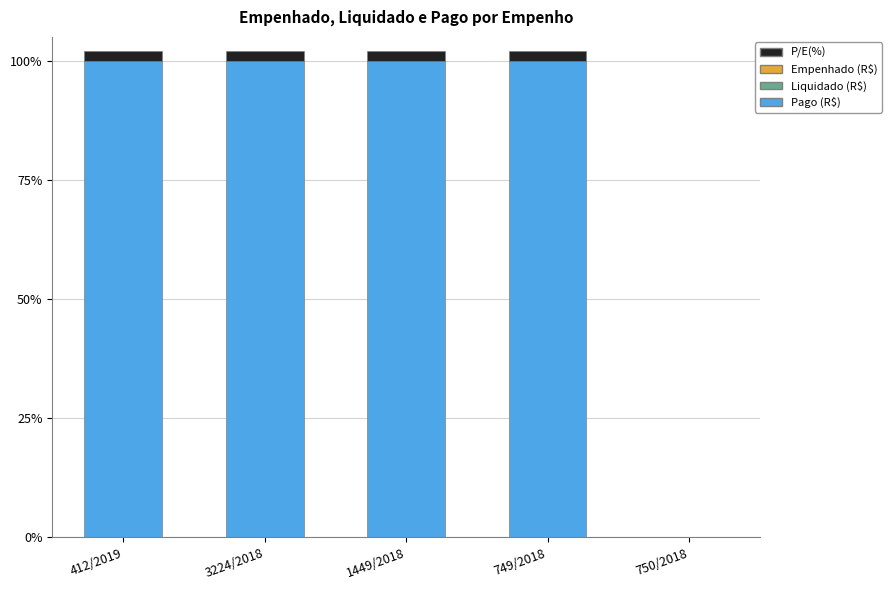

True or false: Pago (R$) has a value of 70 at 412/2019.

False